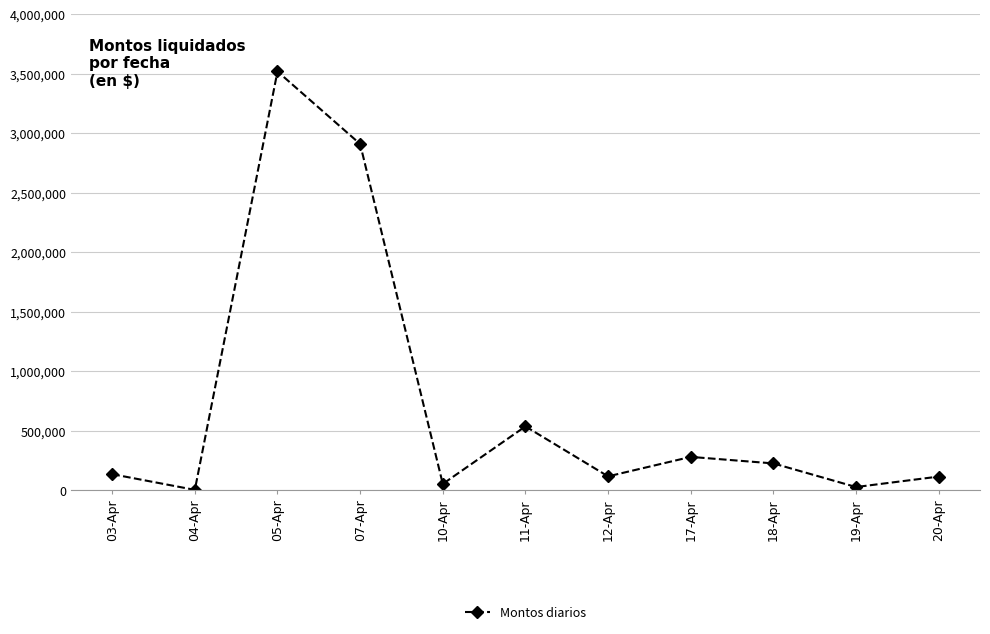

How many points are higher than both their immediate neighbors (excluding endpoints)?

3